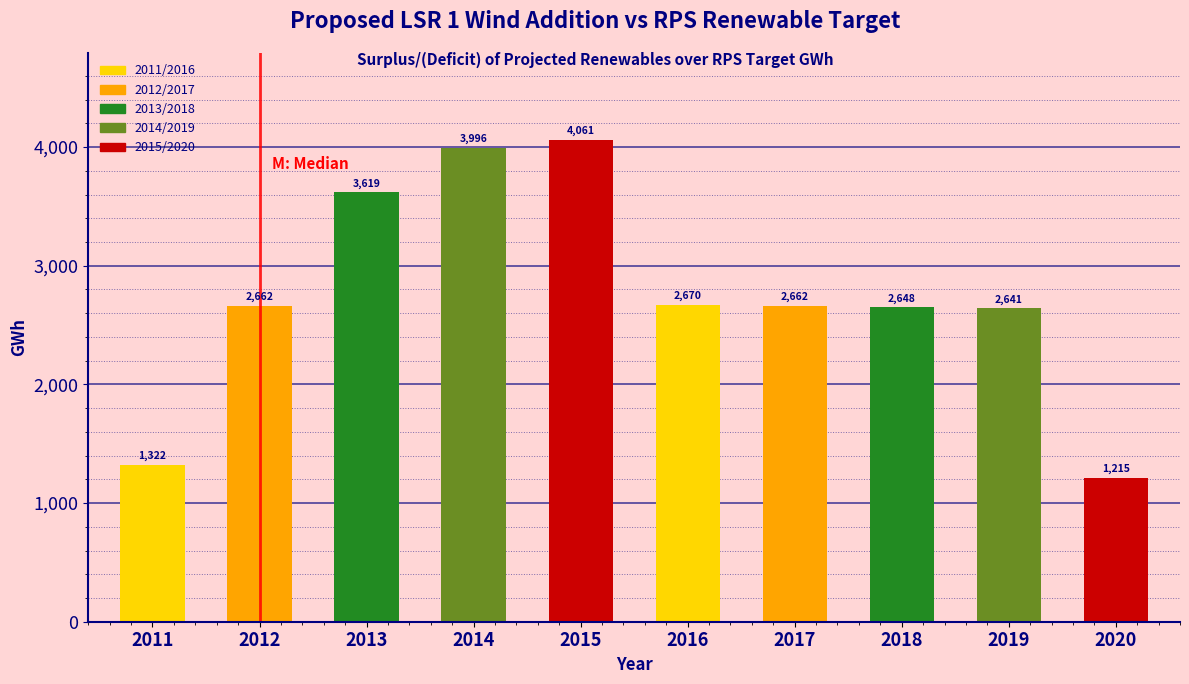

What is the ratio of the value at 2011 to the value at 2015?

0.3